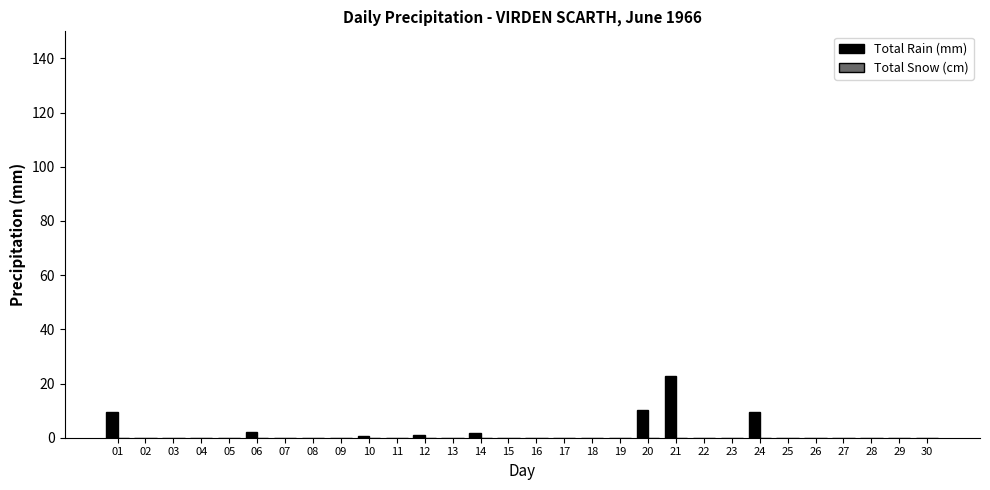

Are the bars horizontal?

No